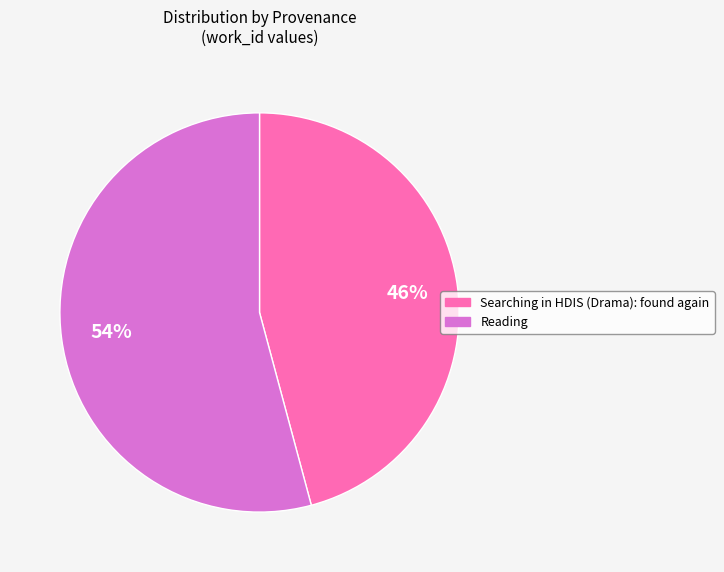

Combined, do Reading and Searching in HDIS (Drama): found again account for over 50%?

Yes